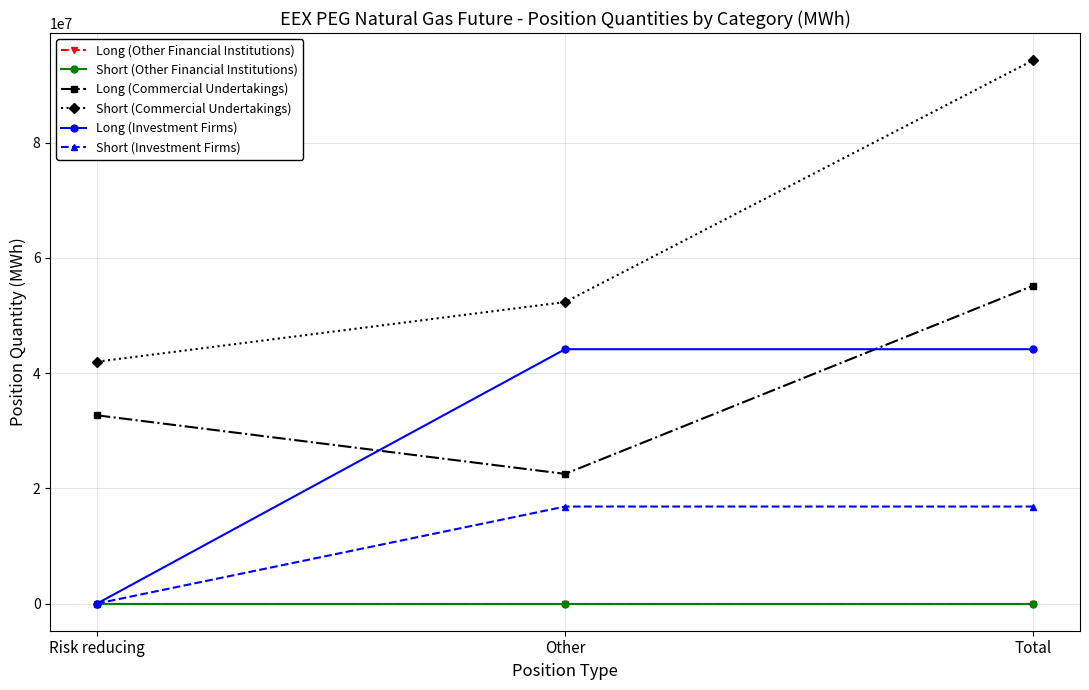

Is this an area chart (filled region under the line)?

No